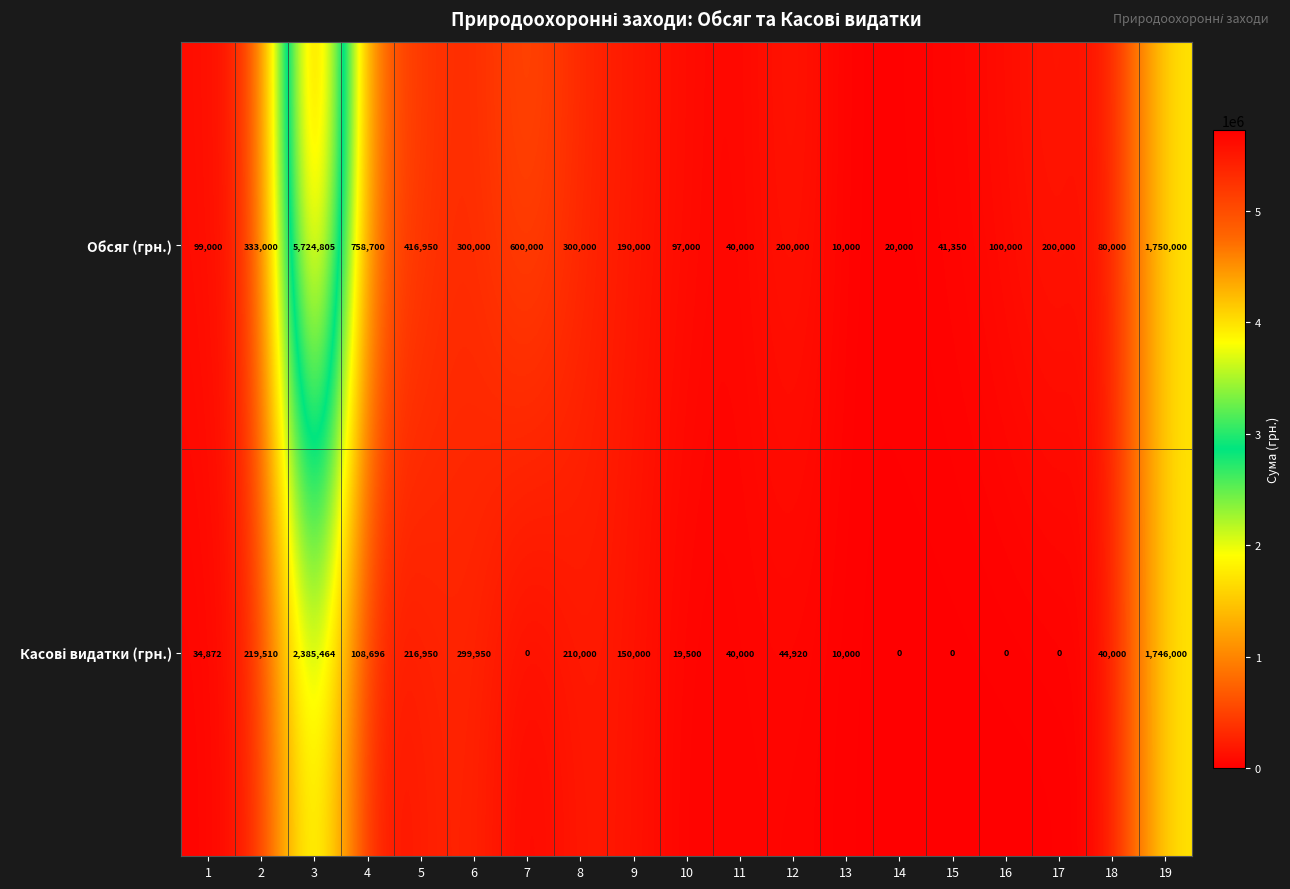

Read the Обсяг (грн.) value at 2, to the nearest 100.

333000